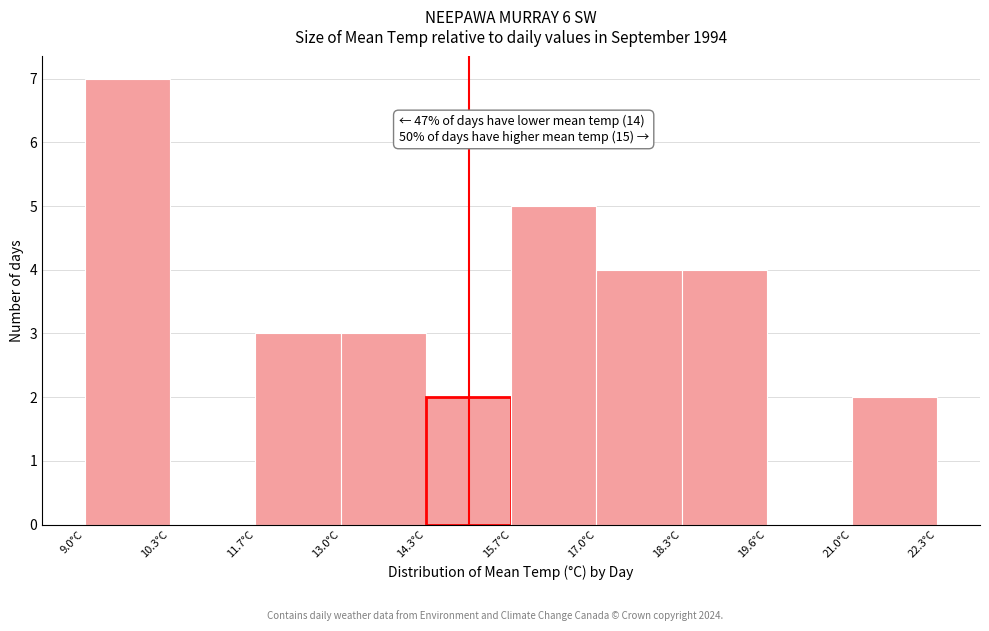

Which range on the x-axis has the tallest bar?

9.0 to 10.4